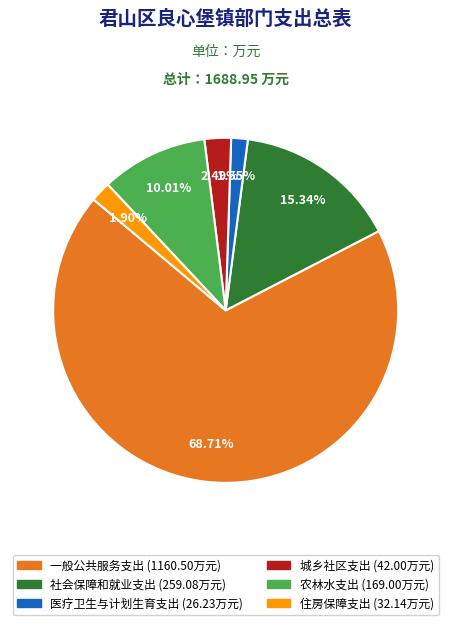

Is there any slice that represents more than half of the pie?

Yes